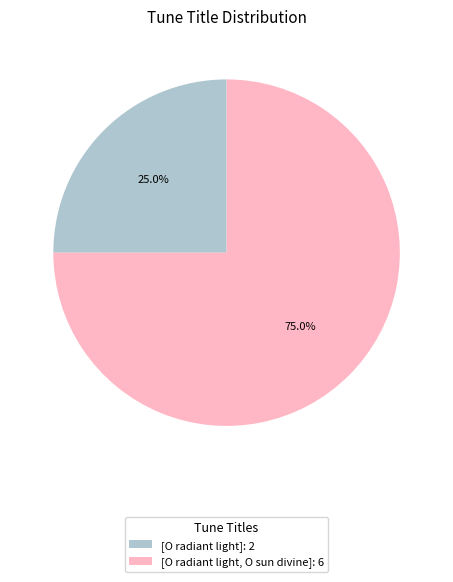

The [O radiant light, O sun divine] slice represents 75% of the pie. True or false?

True